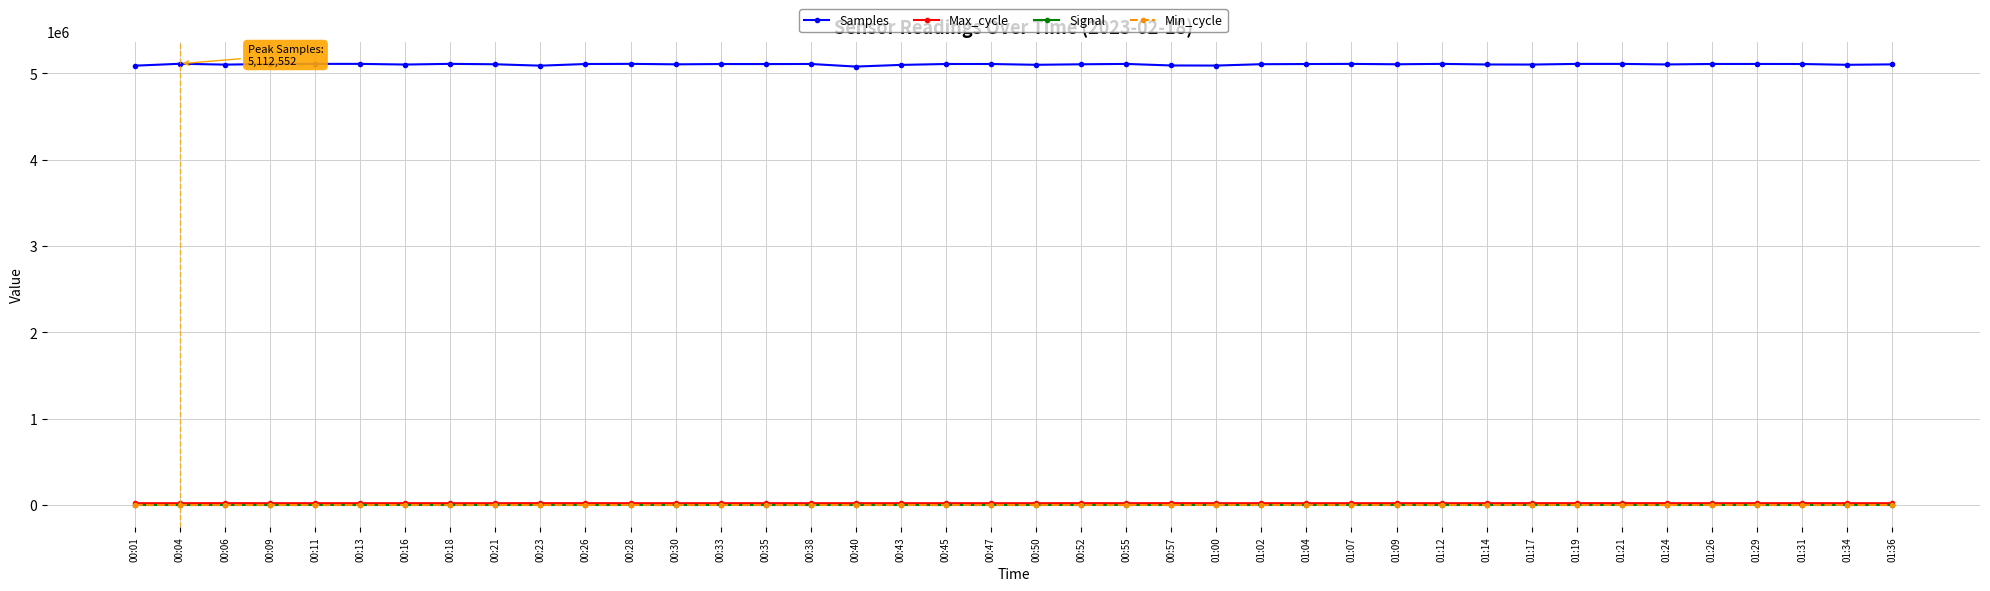

In Samples, how many points are higher than both neighbors (excluding endpoints)?

12